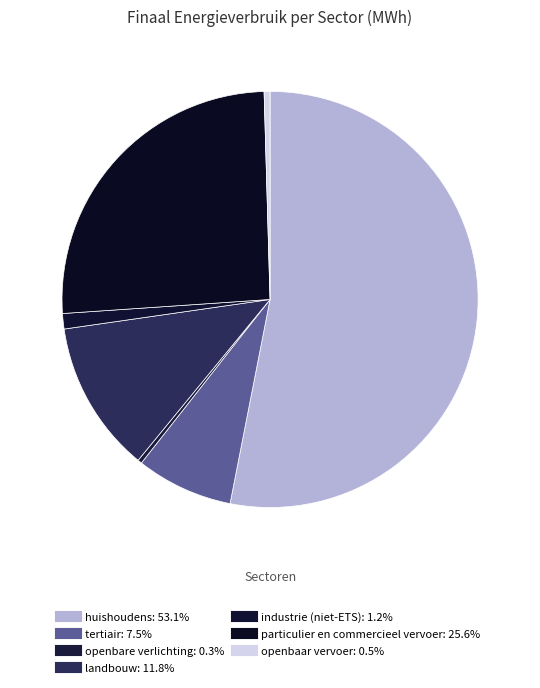

Is it true that industrie (niet-ETS) is 11% of the pie?

False